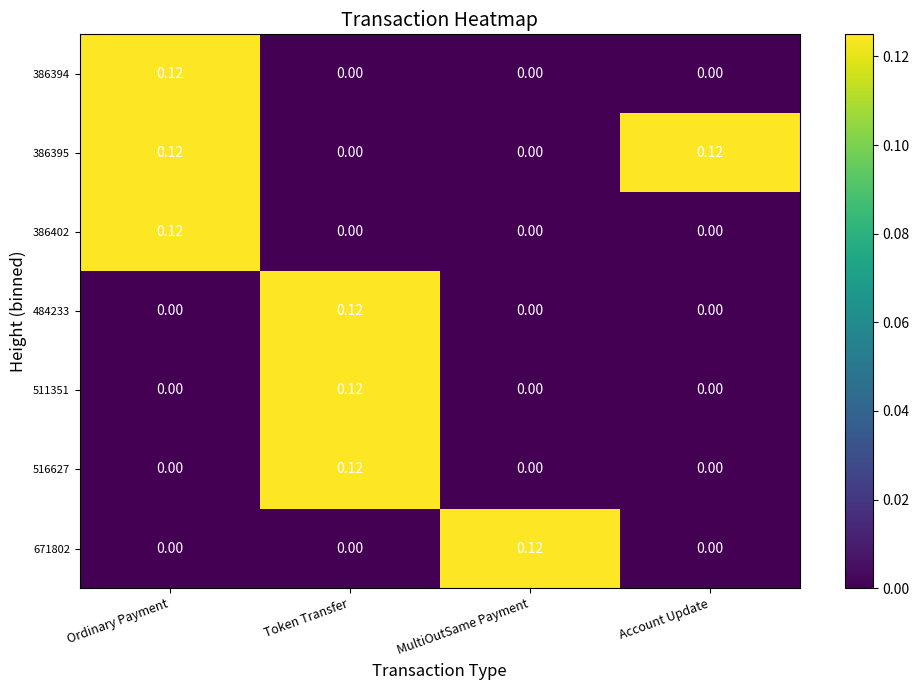

Is the value of 386402 at Token Transfer greater than the value of 516627 at Token Transfer?

No